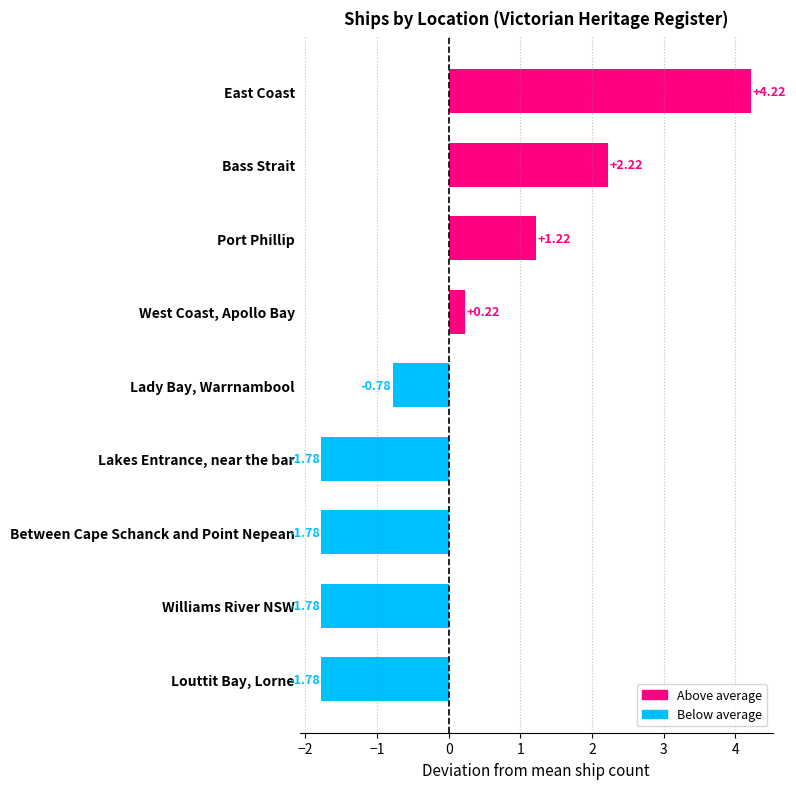

Where is the data nearest to the value 1?

Port Phillip